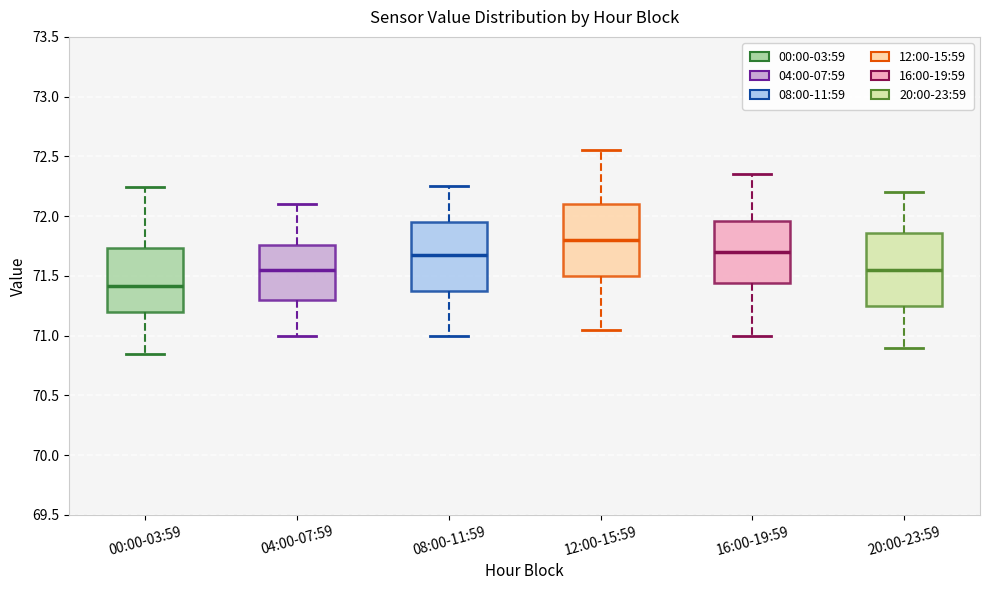

Reading left to right, transcribe this box plot: for each box, give where its median line is, the range the box spans, and where its two whiskers end, as read against the y-axis. The values are not printed on the chart, so give them approximately, as read against the axis.

00:00-03:59: median 71.40, box 71.20 to 71.75, whiskers 70.85 to 72.25
04:00-07:59: median 71.55, box 71.30 to 71.75, whiskers 71.00 to 72.10
08:00-11:59: median 71.70, box 71.40 to 71.95, whiskers 71.00 to 72.25
12:00-15:59: median 71.80, box 71.50 to 72.10, whiskers 71.05 to 72.55
16:00-19:59: median 71.70, box 71.45 to 71.95, whiskers 71.00 to 72.35
20:00-23:59: median 71.55, box 71.25 to 71.85, whiskers 70.90 to 72.20